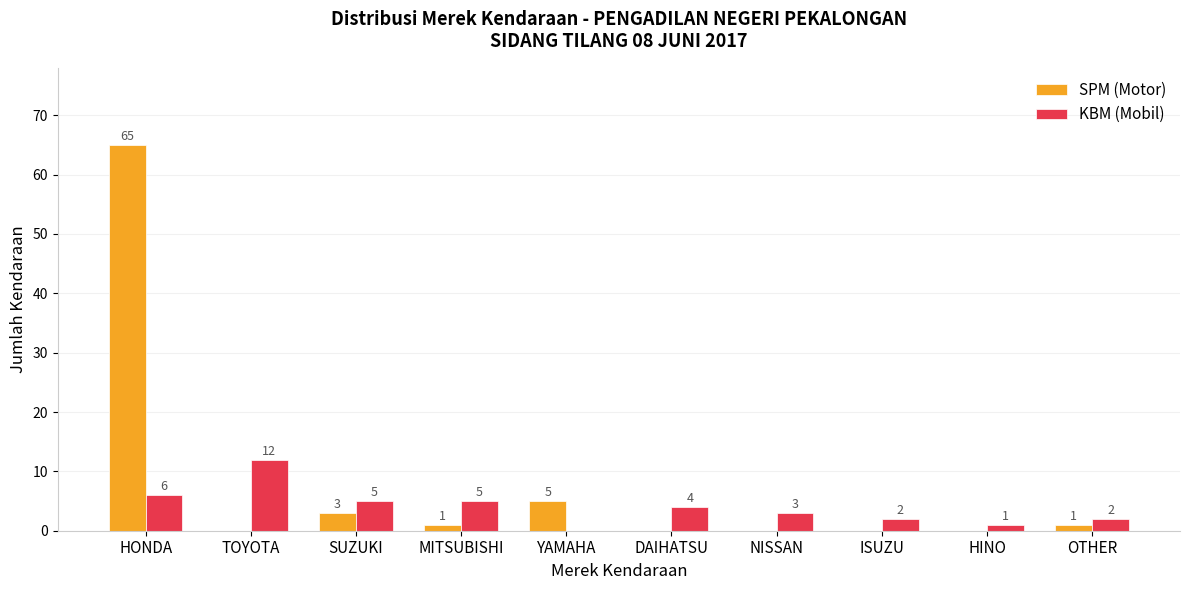

The value of SPM (Motor) at MITSUBISHI is 1. True or false?

True